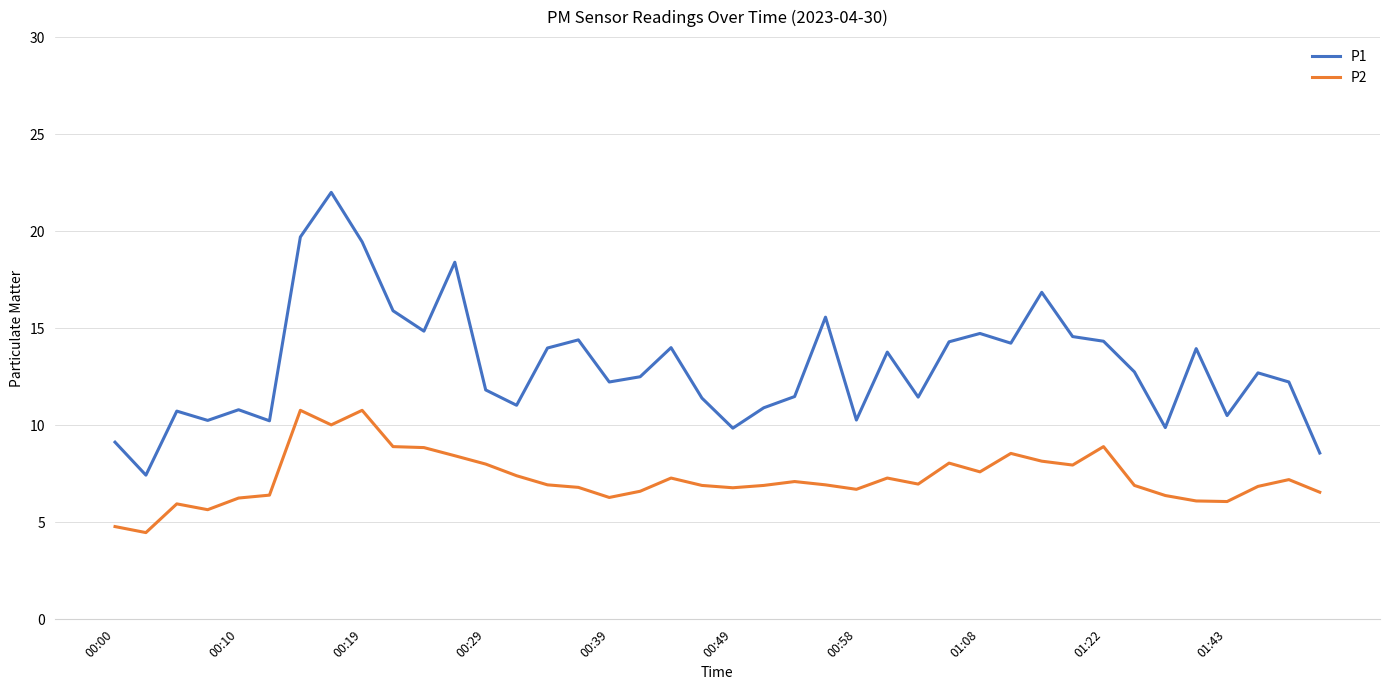

Which series has the largest total across all categories?

P1